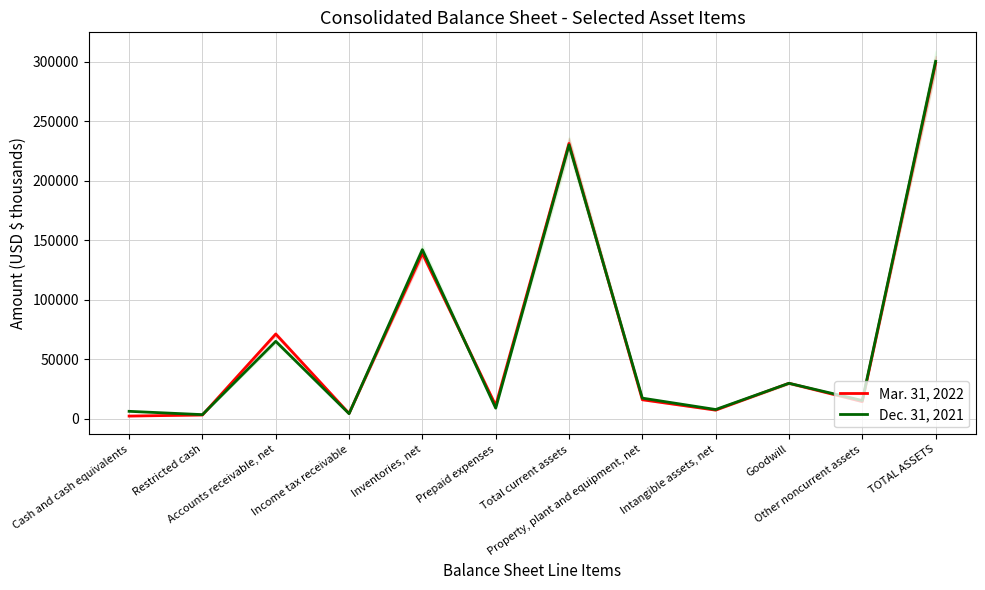

At which category does Dec. 31, 2021 reach its first local valley?

Restricted cash